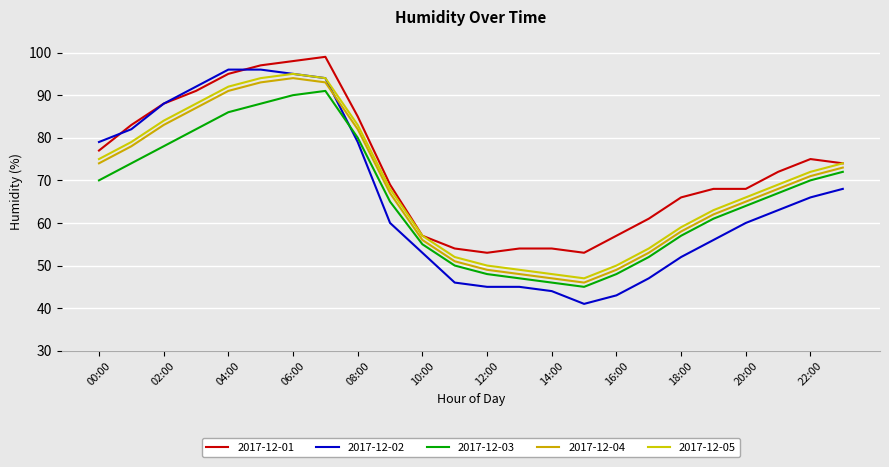

What is the minimum value shown in the chart?

41